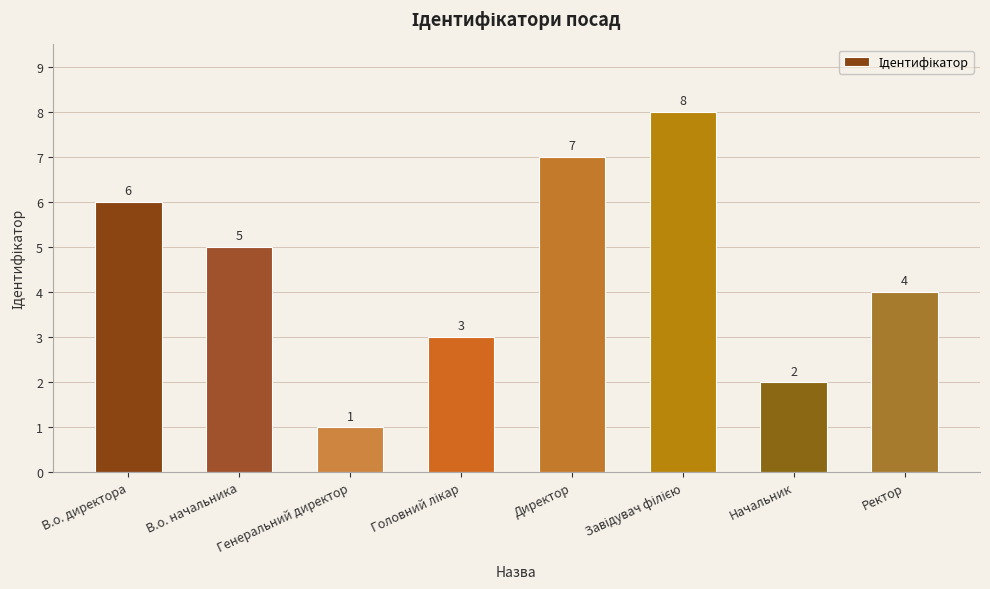

Reading right to left, transcribe all the data shown in this chart.

4	2	8	7	3	1	5	6